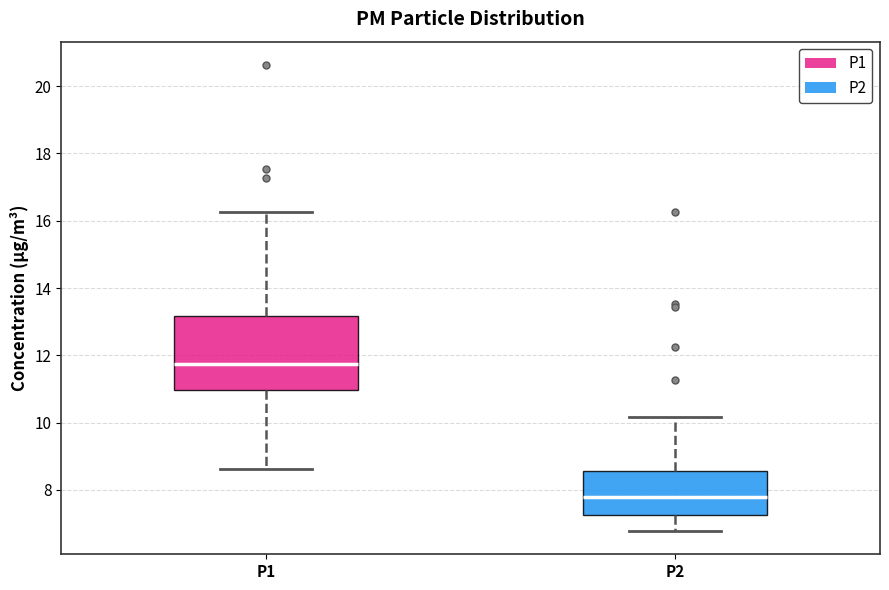

Reading left to right, read every box against the y-axis: the position of its median line, the range the box covers, and the ends of its whiskers. The values are not printed on the chart, so give them approximately, as read against the axis.

P1: median 11.8, box 11.0 to 13.2, whiskers 8.6 to 16.2
P2: median 7.8, box 7.2 to 8.6, whiskers 6.8 to 10.2